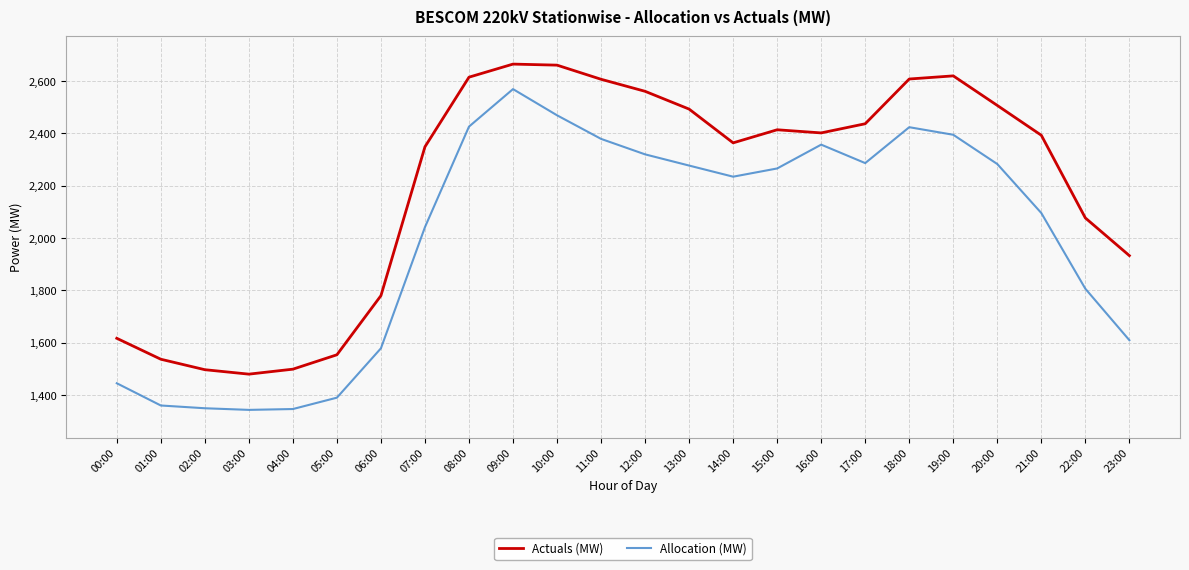

True or false: Allocation (MW) has a value of 585.8 at 12:00.

False